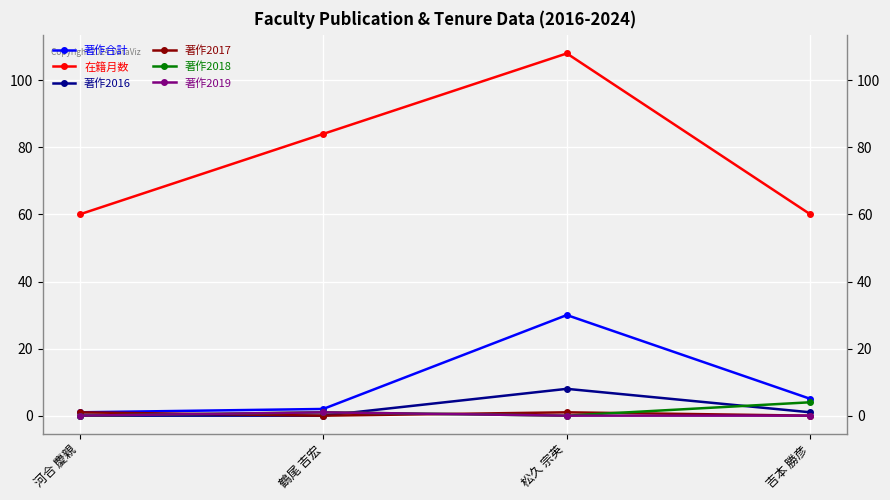

Reading right to left, what are all the values shown in this chart?

著作合計: 吉本 勝彦=5	松久 宗英=30	鶴尾 吉宏=2	河合 慶親=1
在籍月数: 吉本 勝彦=60	松久 宗英=108	鶴尾 吉宏=84	河合 慶親=60
著作2016: 吉本 勝彦=1	松久 宗英=8	鶴尾 吉宏=0	河合 慶親=0
著作2017: 吉本 勝彦=0	松久 宗英=1	鶴尾 吉宏=0	河合 慶親=1
著作2018: 吉本 勝彦=4	松久 宗英=0	鶴尾 吉宏=1	河合 慶親=0
著作2019: 吉本 勝彦=0	松久 宗英=0	鶴尾 吉宏=1	河合 慶親=0